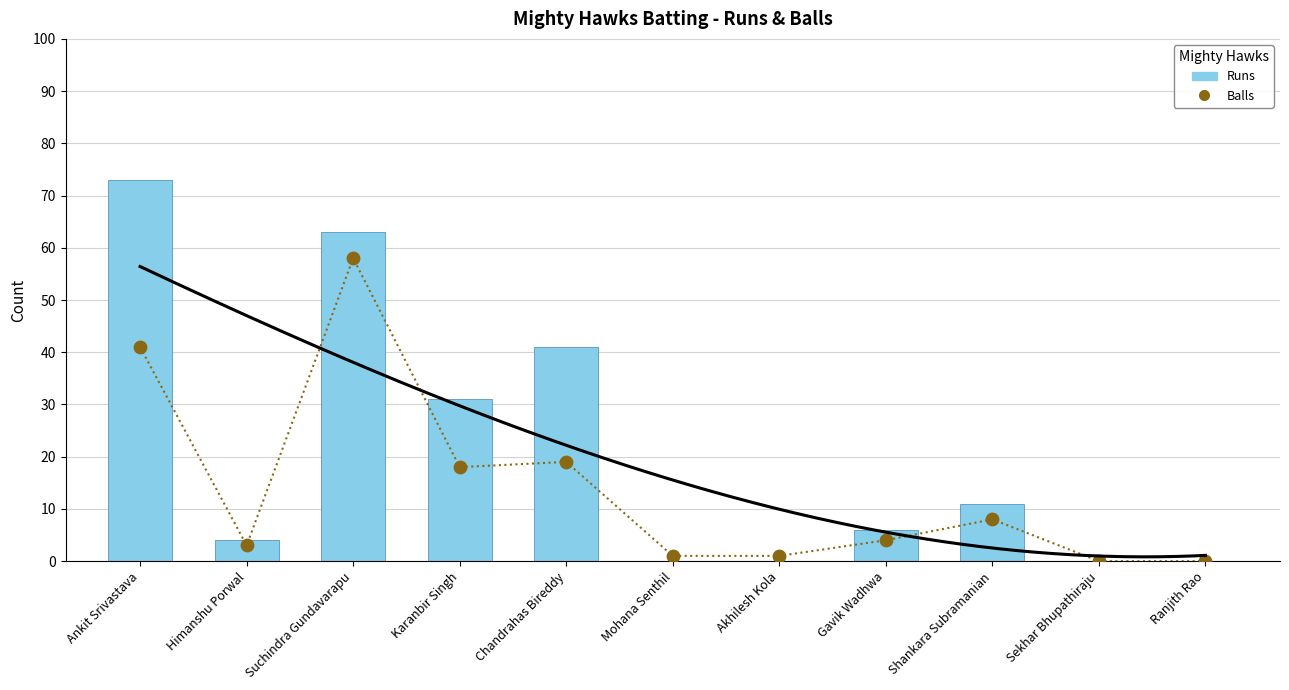

What is the total value across all series at Suchindra Gundavarapu?

121